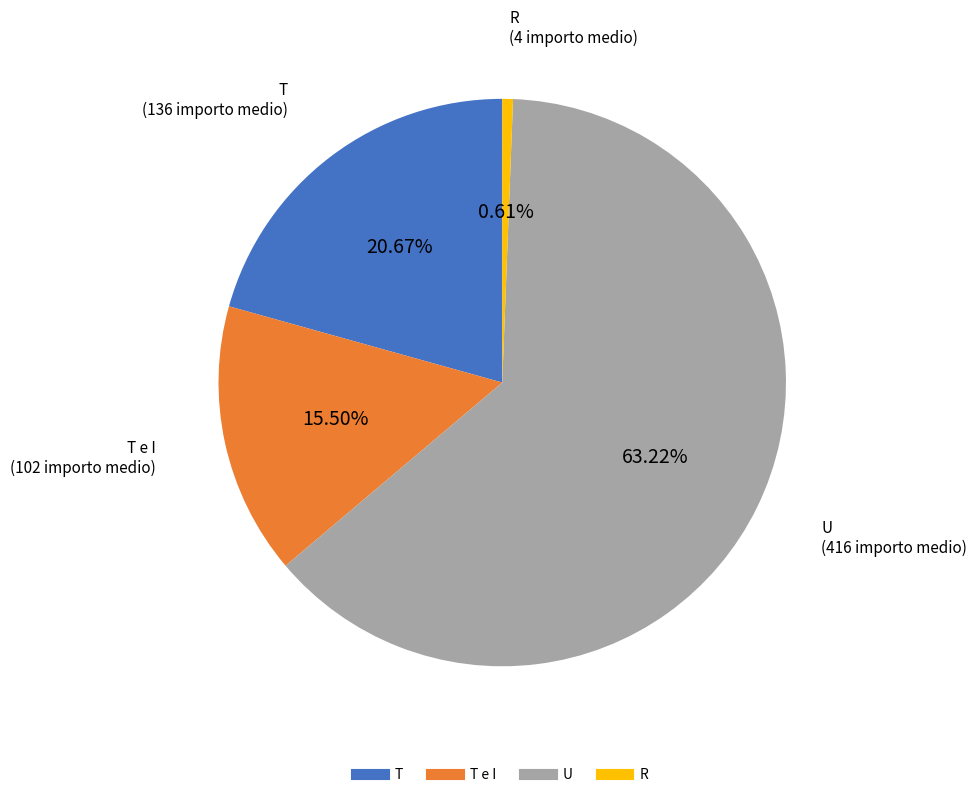

Is there any slice that represents more than half of the pie?

Yes